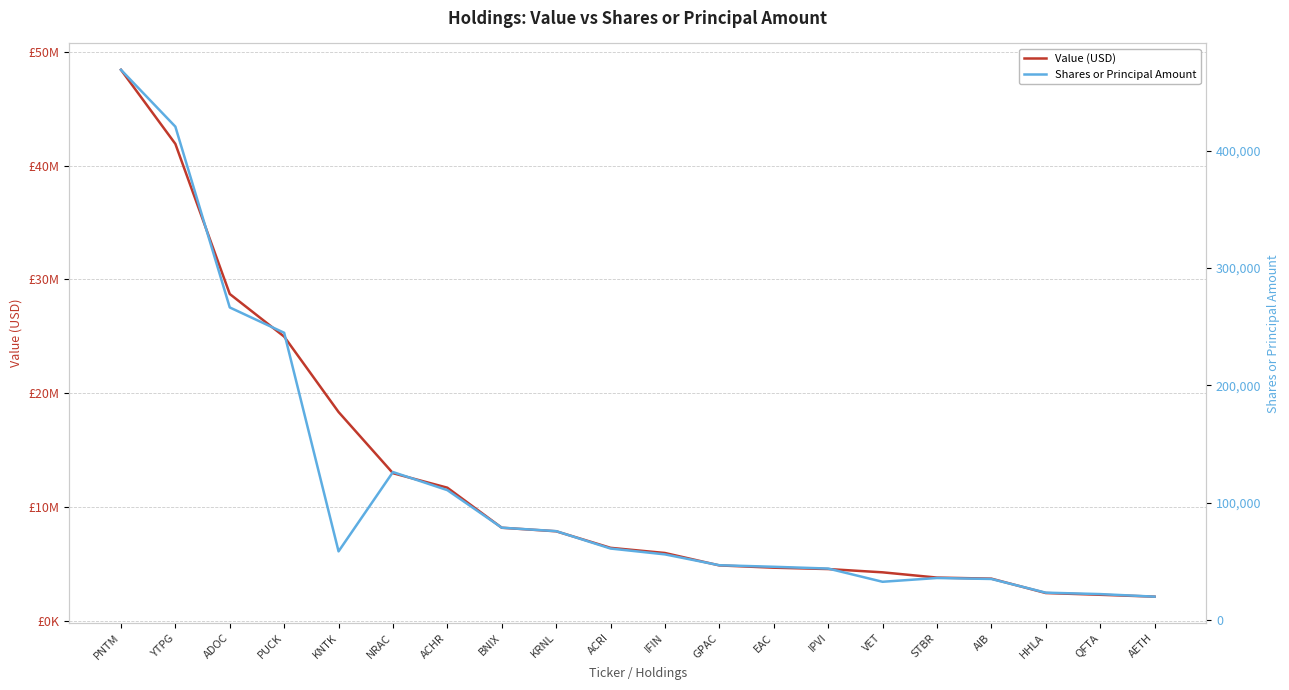

What is the difference between the maximum and minimum values in the Shares or Principal Amount series?

448795